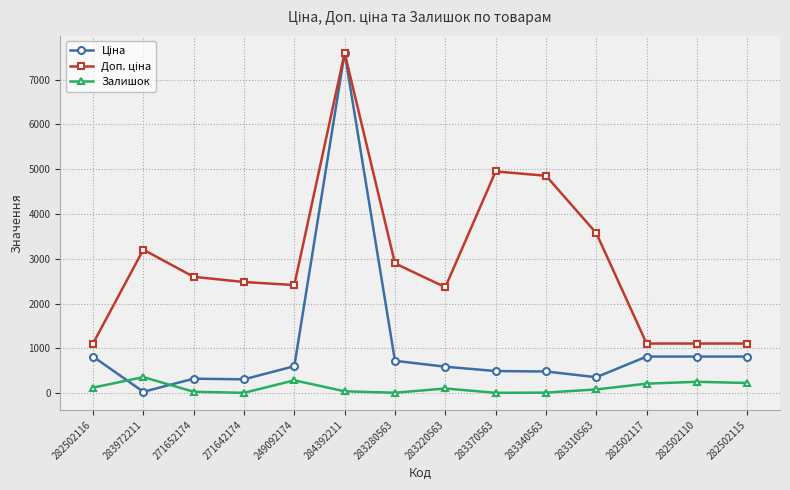

What is the difference between the highest and lowest values at 282502117?

895.2